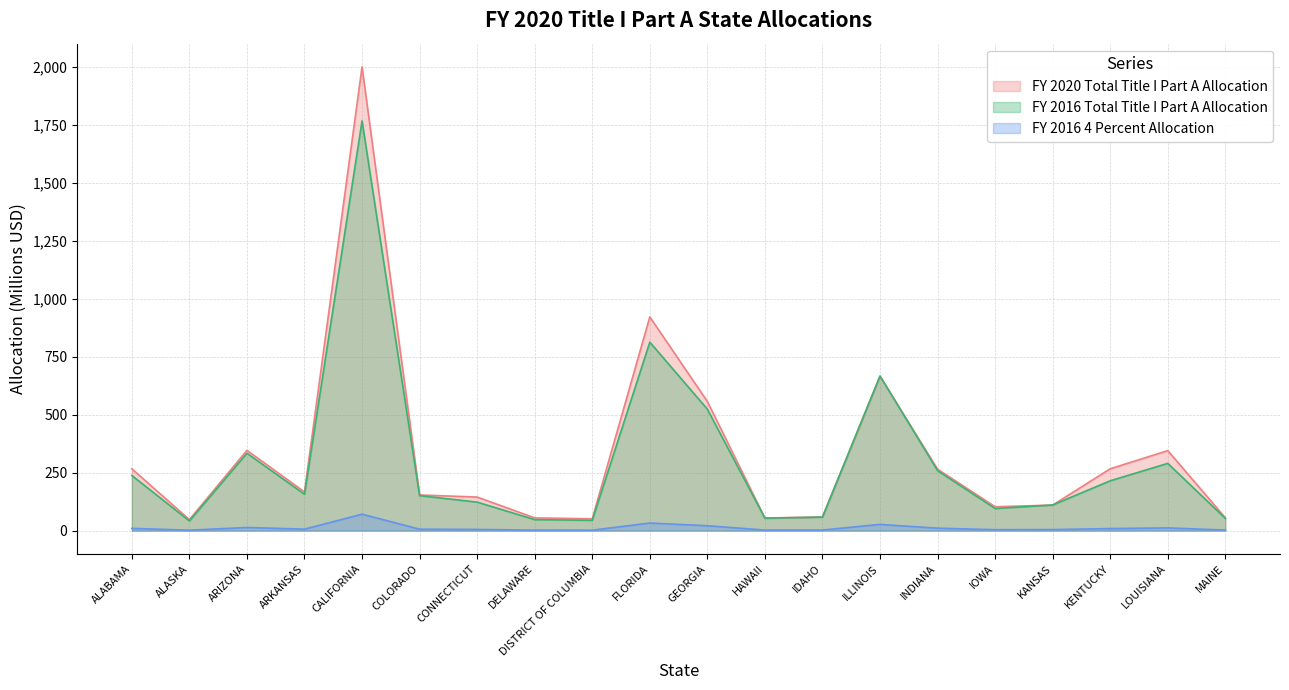

How many series are shown in this chart?

3